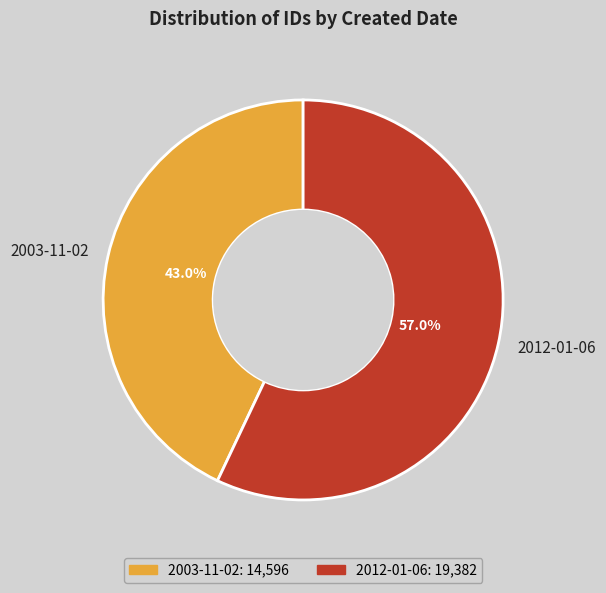

To the nearest percent, what is the difference between the 2003-11-02 and 2012-01-06 slice percentages?

14%